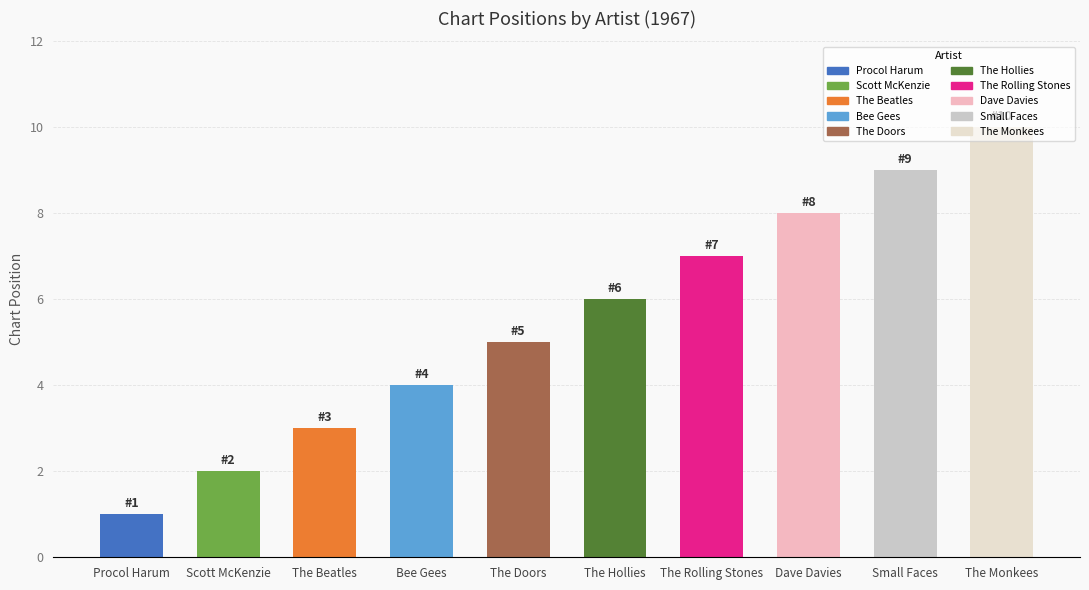

Are the bars horizontal?

No